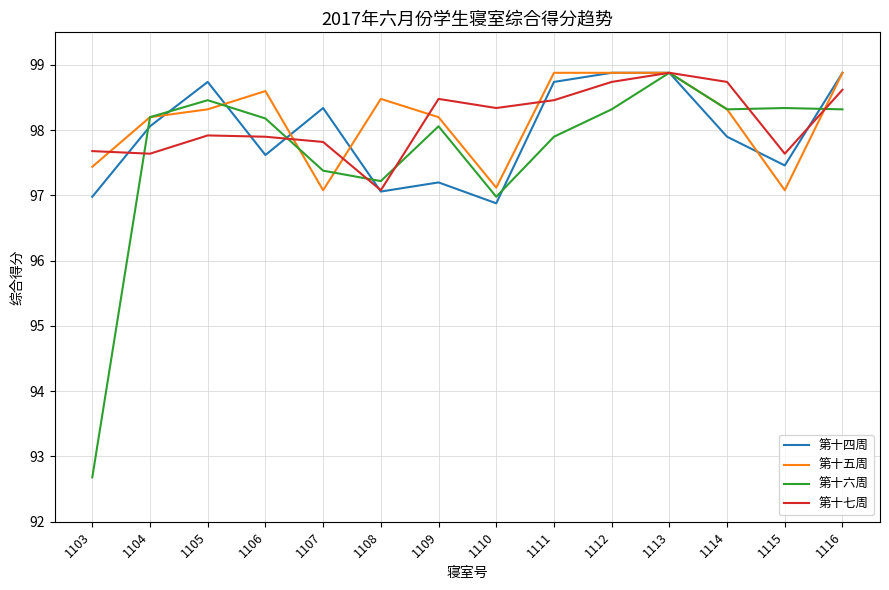

Between 1104 and 1108, which series saw the biggest shift?

第十四周